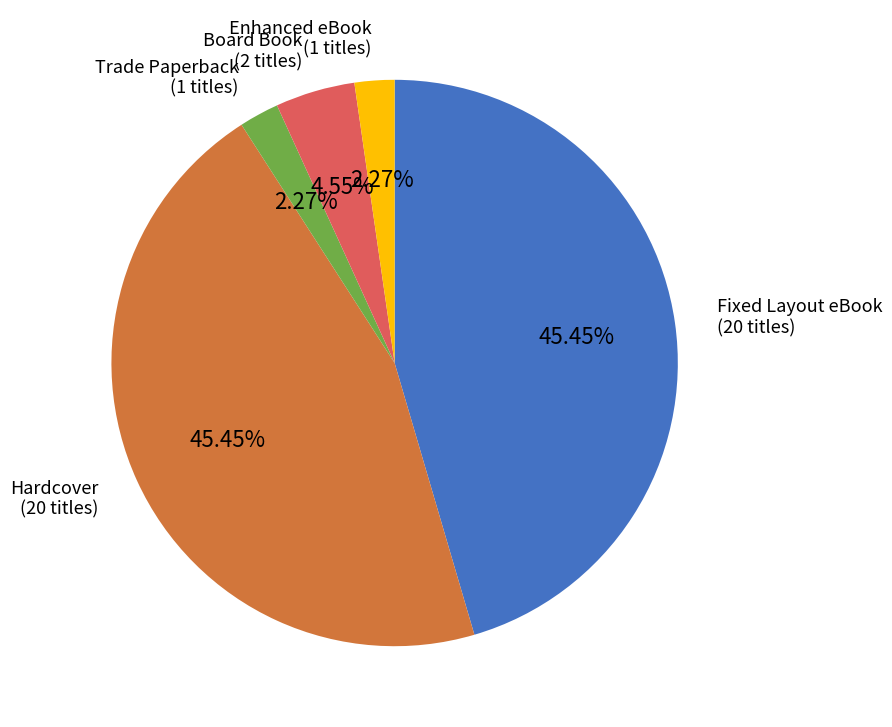

The Fixed Layout eBook slice represents 58% of the pie. True or false?

False